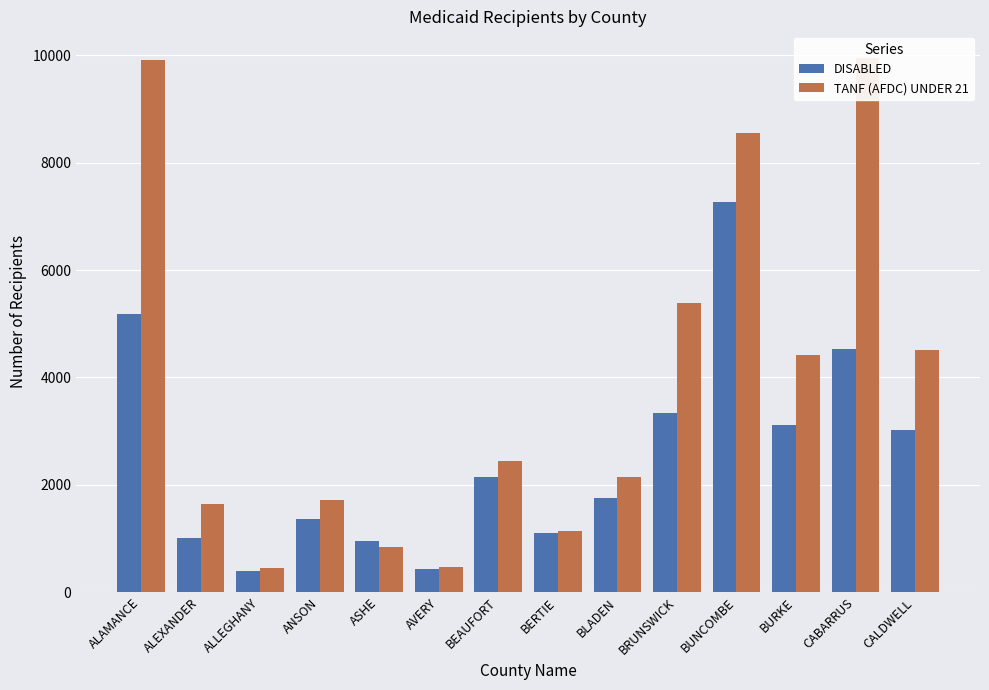

What is the approximate value of DISABLED at CABARRUS, to the nearest 100?

4500